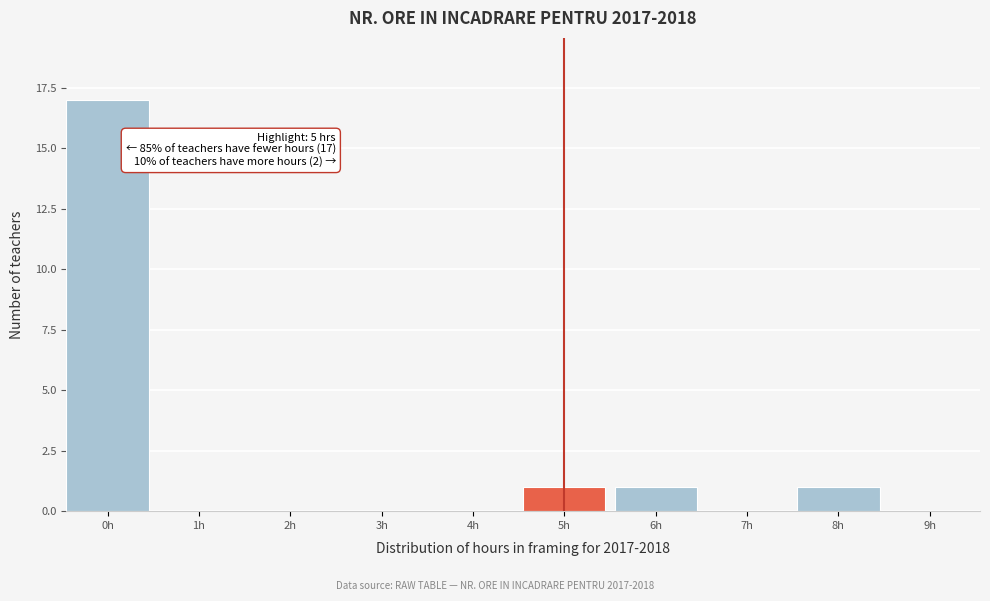

Reading right to left, transcribe all the data shown in this chart.

9h=0	8h=1	7h=0	6h=1	5h=1	4h=0	3h=0	2h=0	1h=0	0h=17